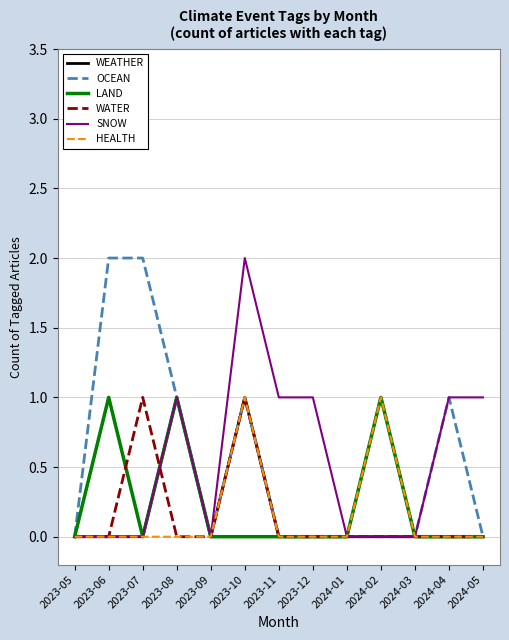

Reading left to right, list all the values displayed in this chart.

WEATHER: 2023-05=0	2023-06=0	2023-07=0	2023-08=1	2023-09=0	2023-10=1	2023-11=0	2023-12=0	2024-01=0	2024-02=0	2024-03=0	2024-04=0	2024-05=0
OCEAN: 2023-05=0	2023-06=2	2023-07=2	2023-08=1	2023-09=0	2023-10=1	2023-11=0	2023-12=0	2024-01=0	2024-02=1	2024-03=0	2024-04=1	2024-05=0
LAND: 2023-05=0	2023-06=1	2023-07=0	2023-08=1	2023-09=0	2023-10=0	2023-11=0	2023-12=0	2024-01=0	2024-02=1	2024-03=0	2024-04=0	2024-05=0
WATER: 2023-05=0	2023-06=0	2023-07=1	2023-08=0	2023-09=0	2023-10=1	2023-11=0	2023-12=0	2024-01=0	2024-02=0	2024-03=0	2024-04=0	2024-05=0
SNOW: 2023-05=0	2023-06=0	2023-07=0	2023-08=1	2023-09=0	2023-10=2	2023-11=1	2023-12=1	2024-01=0	2024-02=0	2024-03=0	2024-04=1	2024-05=1
HEALTH: 2023-05=0	2023-06=0	2023-07=0	2023-08=0	2023-09=0	2023-10=1	2023-11=0	2023-12=0	2024-01=0	2024-02=1	2024-03=0	2024-04=0	2024-05=0